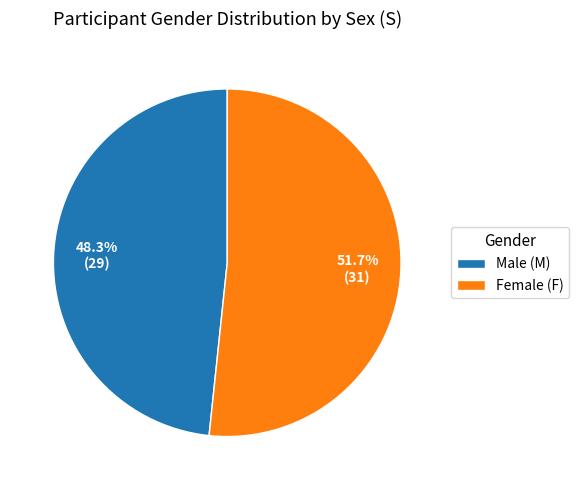

Count the number of slices in the pie.

2